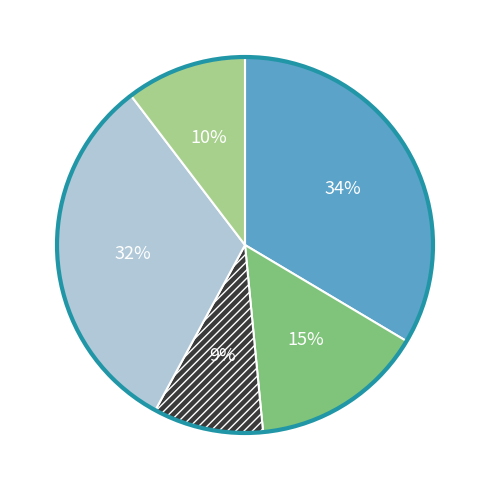

Does any single category account for the majority?

No